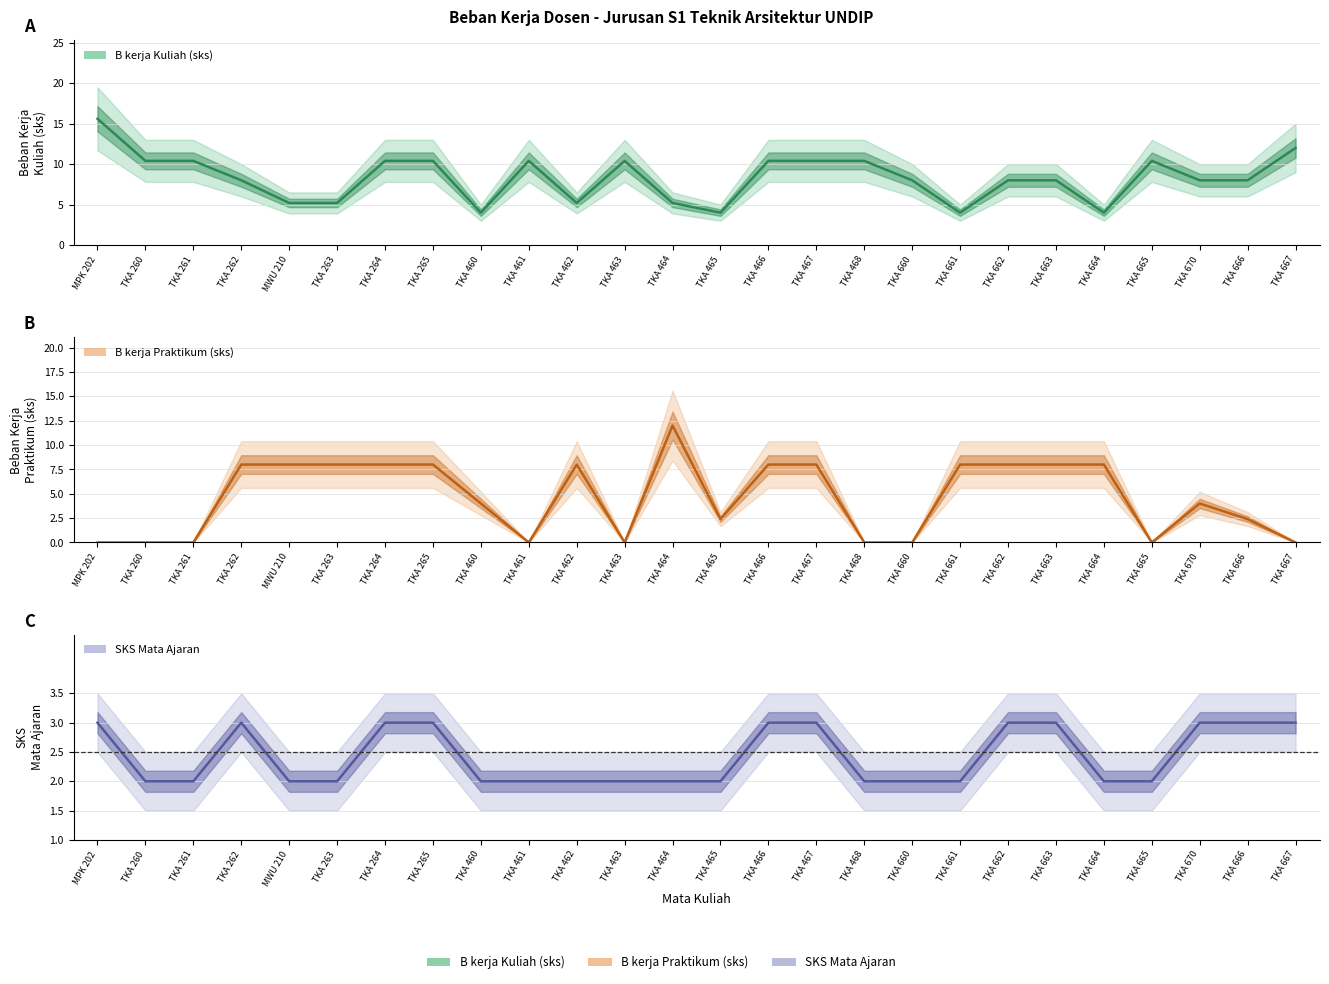

At which category does SKS Mata Ajaran reach its first local peak?

TKA 262